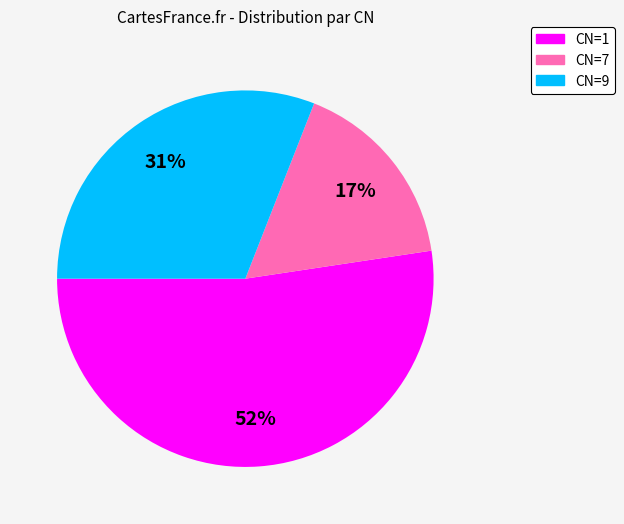

Does any single category account for the majority?

Yes